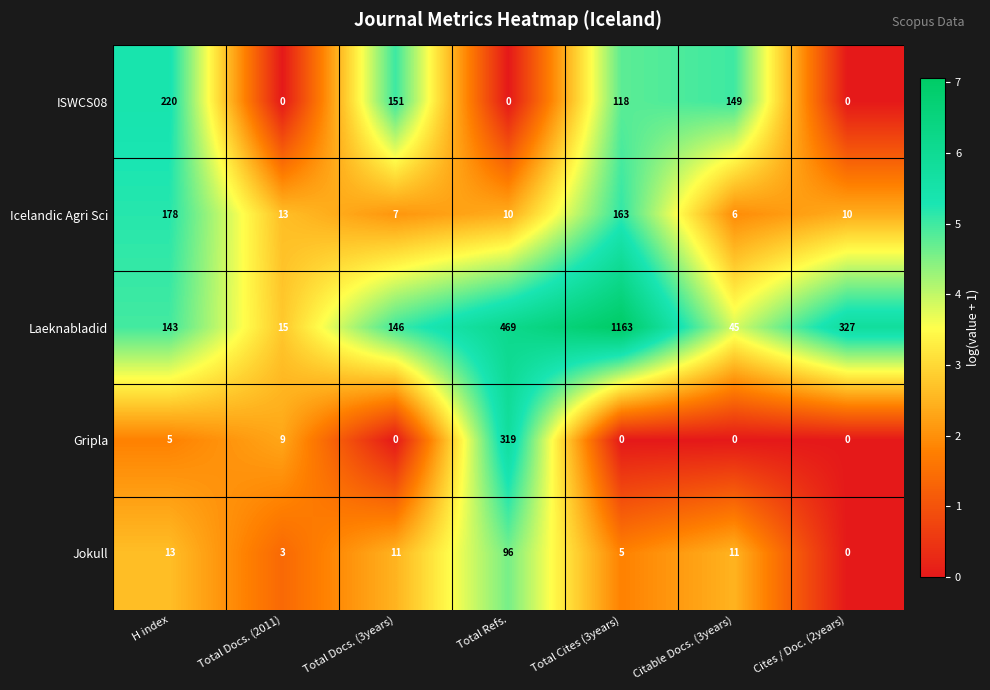

True or false: ISWCS08 has a value of 306 at H index.

False